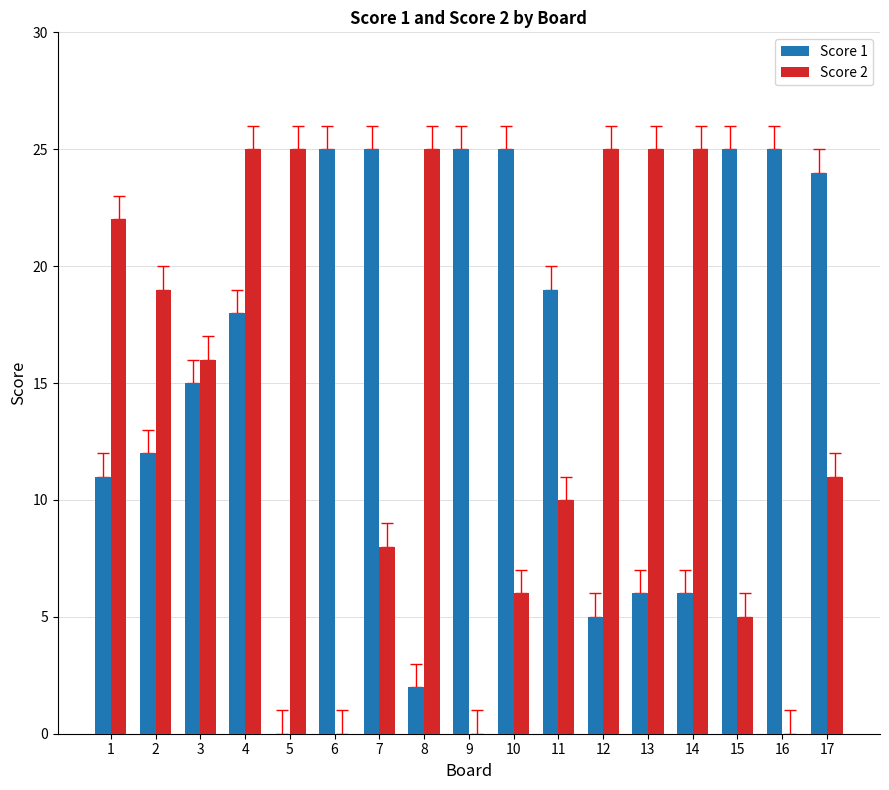

Which series has the largest total across all categories?

Score 1